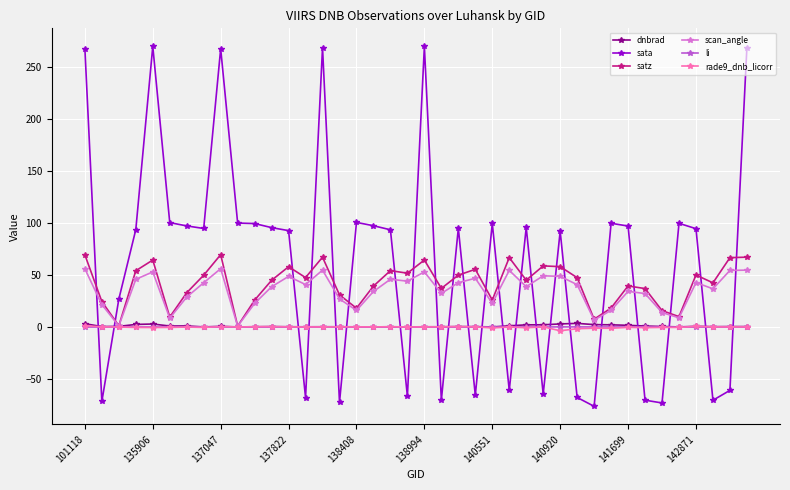

How many intersections are there between dnbrad and rade9_dnb_licorr?

4